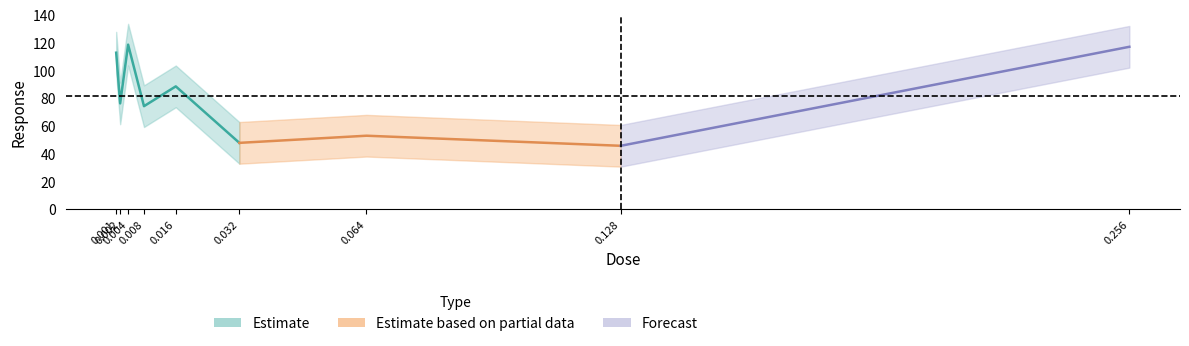

Approximately how many times larger is the value at 0.032 compared to 0.256?

0.4